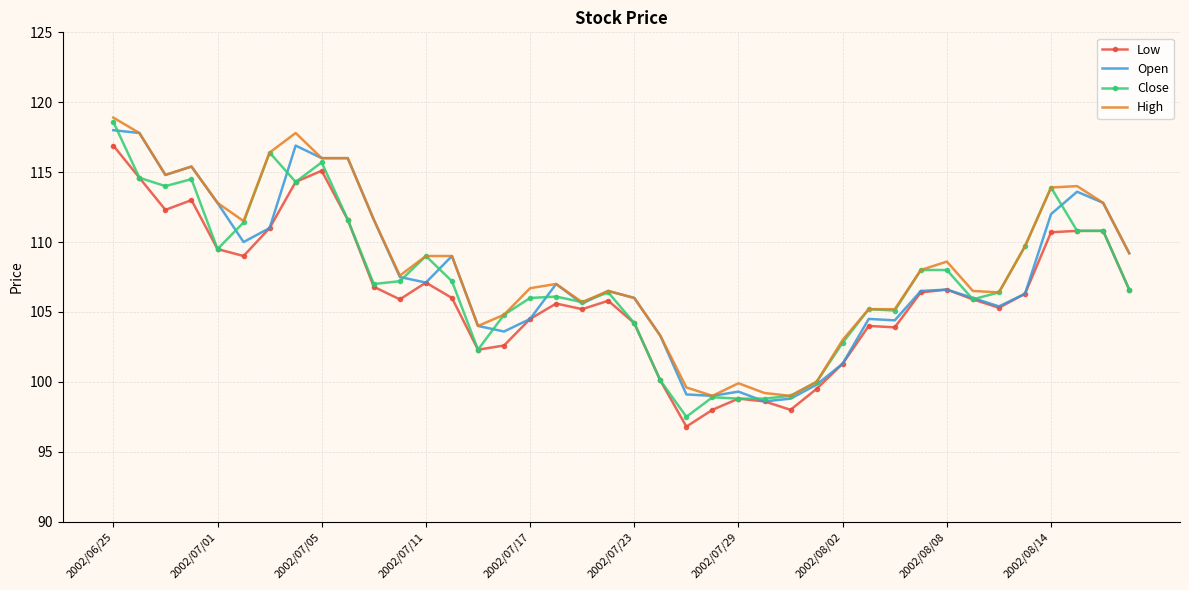

What is the greatest value displayed?

118.9